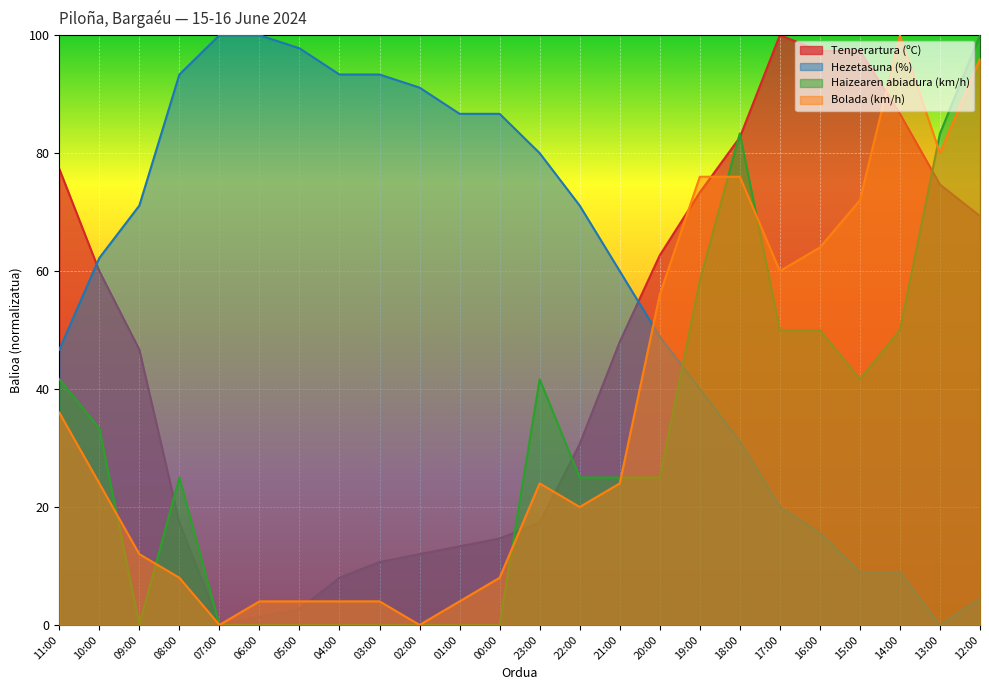

How many times do Tenperartura (ºC) and Haizearen abiadura (km/h) cross each other?

6